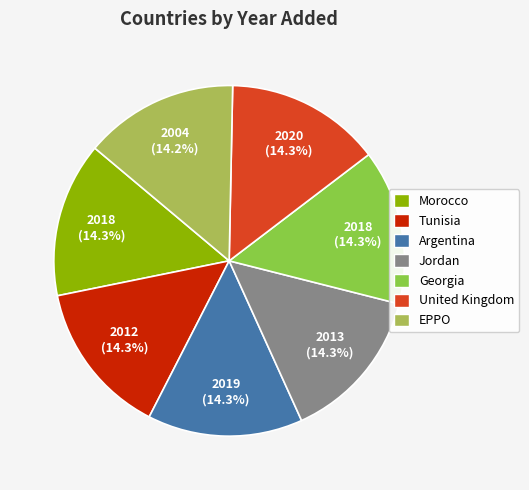

Is there any slice that represents more than half of the pie?

No